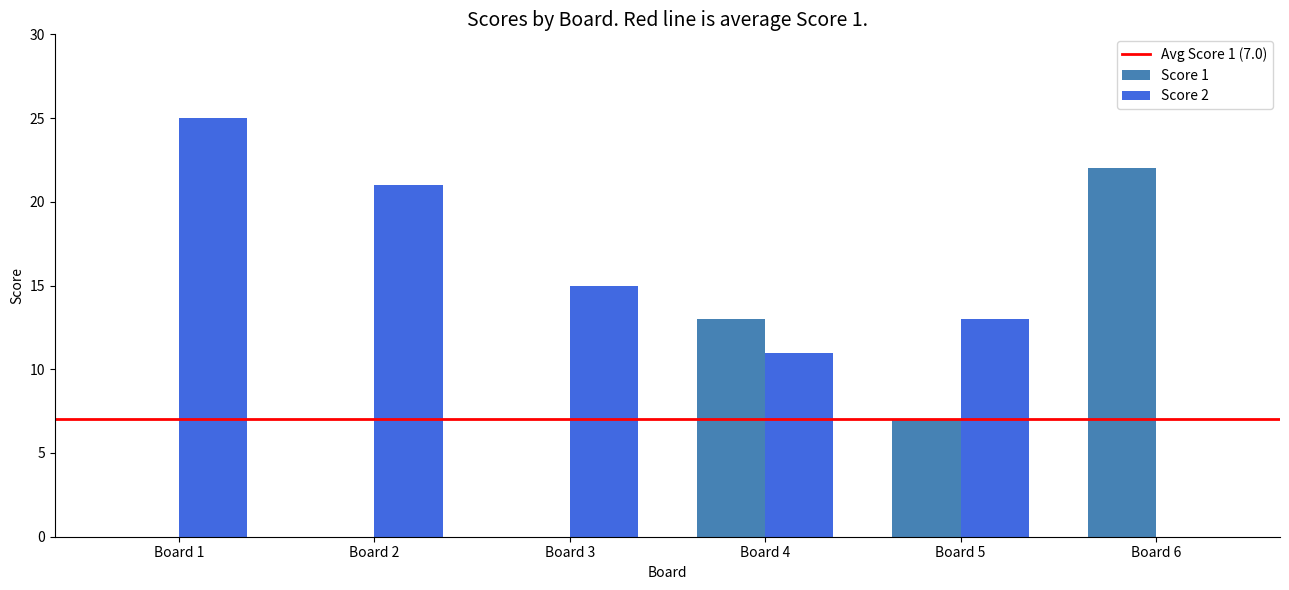

Which series has the largest total across all categories?

Score 2